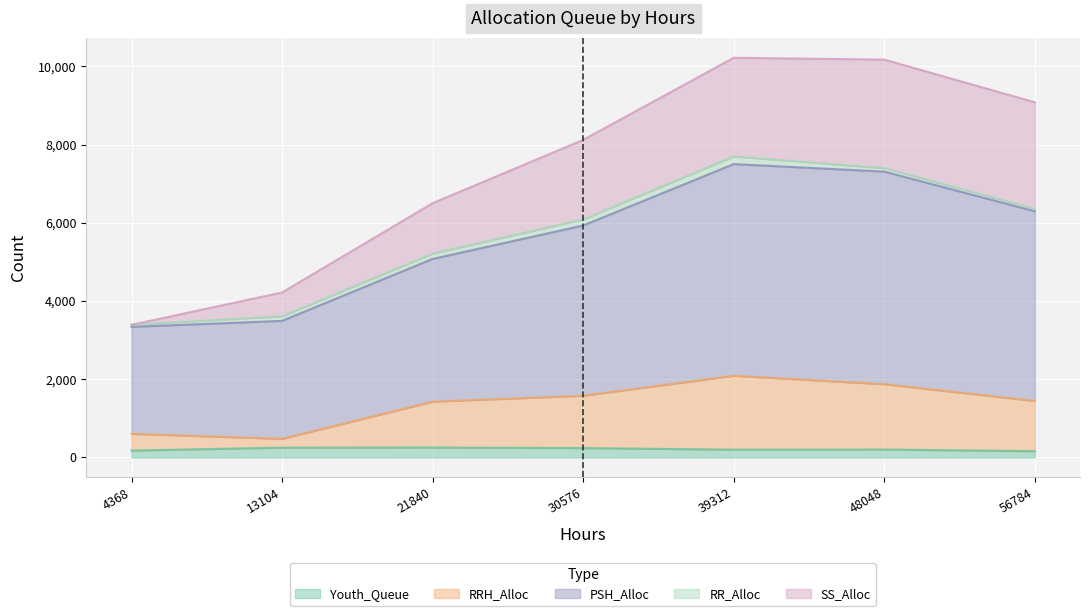

True or false: RRH_Alloc and PSH_Alloc cross at least once.

False